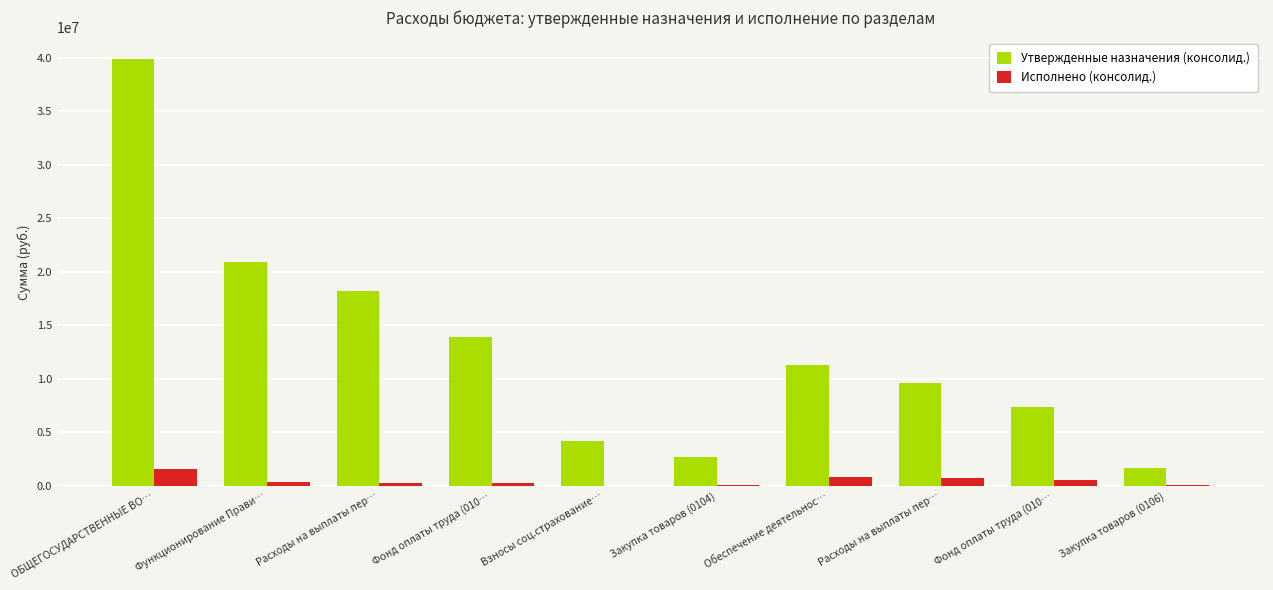

What are all the series names shown in the legend?

Утвержденные назначения (консолид.), Исполнено (консолид.)